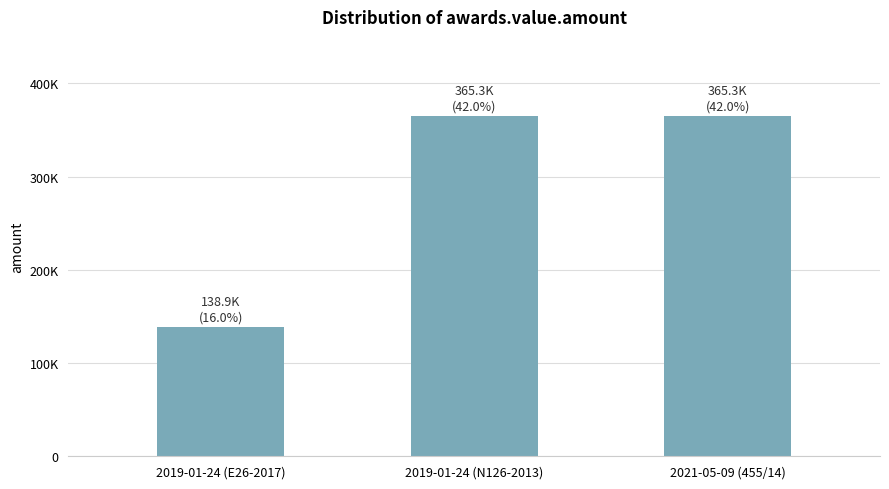

What is the maximum value shown in the chart?

365286.3